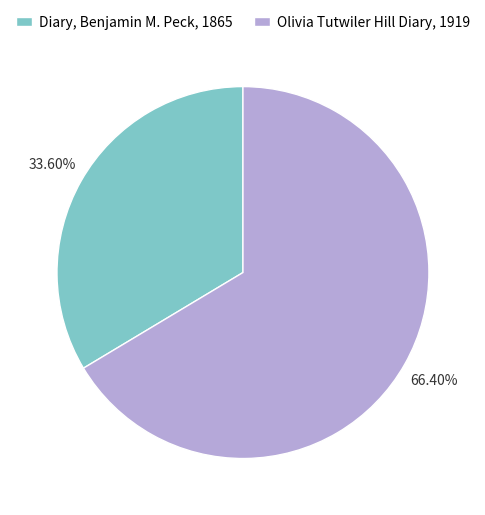

How many segments does this pie chart have?

2